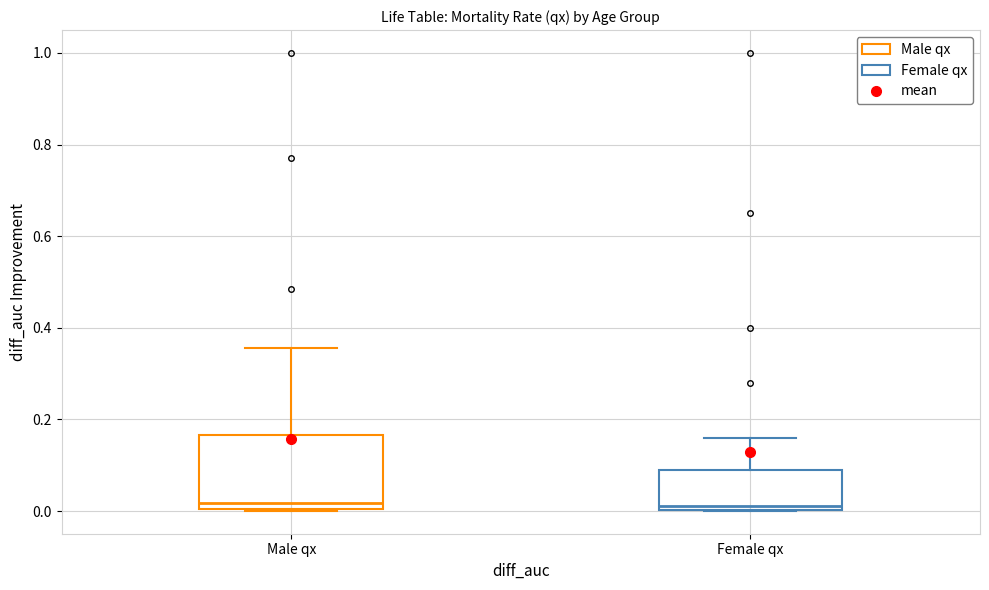

Reading left to right, read every box against the y-axis: the position of its median line, the range the box covers, and the ends of its whiskers. The values are not printed on the chart, so give them approximately, as read against the axis.

Male qx: median 0.02, box 0.00 to 0.16, whiskers 0.00 to 0.36
Female qx: median 0.02, box 0.00 to 0.10, whiskers 0.00 to 0.16